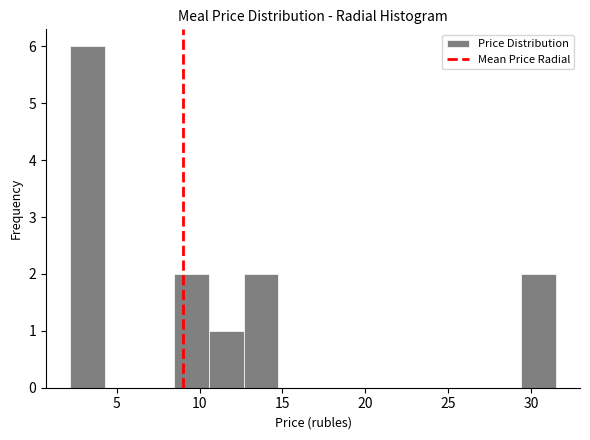

How tall is the bar that spans 8.5 to 10.5 on the x-axis? Neither the bar edges nor the heights are printed on the chart, so give them approximately, as read against the axes.

2